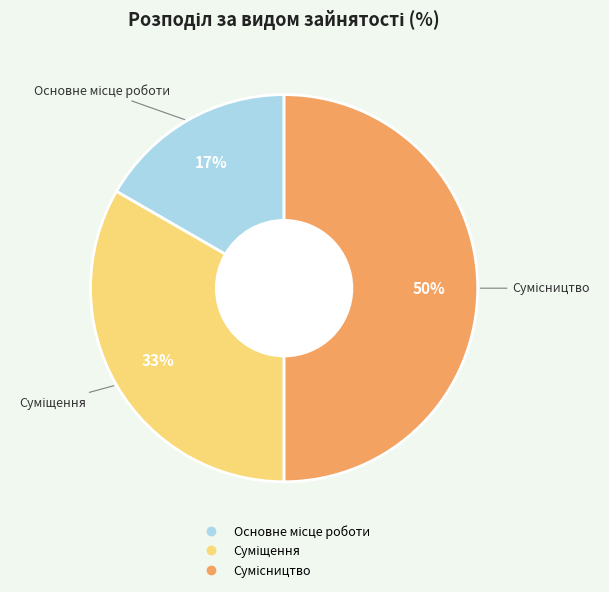

How many slices are in this pie chart?

3